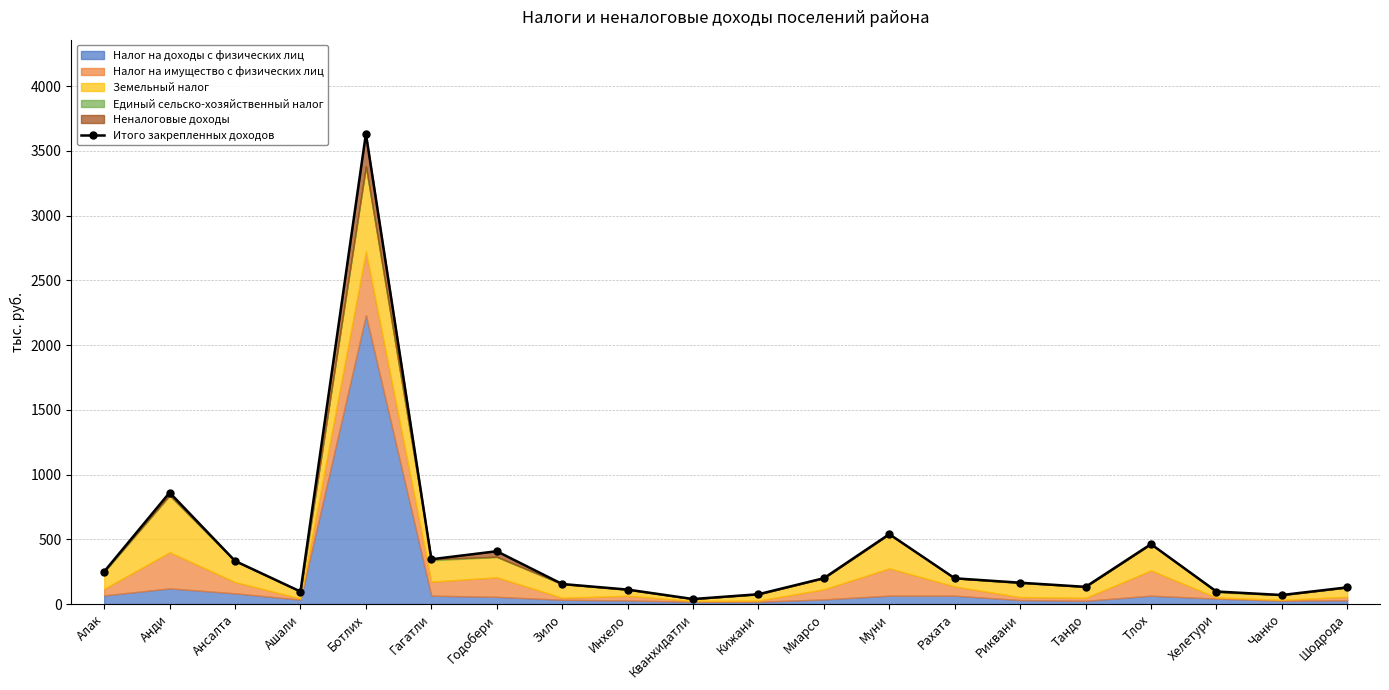

List the labels in order of value, smallest first.

Кванхидатли, Чанко, Кижани, Ашали, Хелетури, Инхело, Шодрода, Тандо, Зило, Риквани, Рахата, Миарсо, Алак, Ансалта, Гагатли, Годобери, Тлох, Муни, Анди, Ботлих